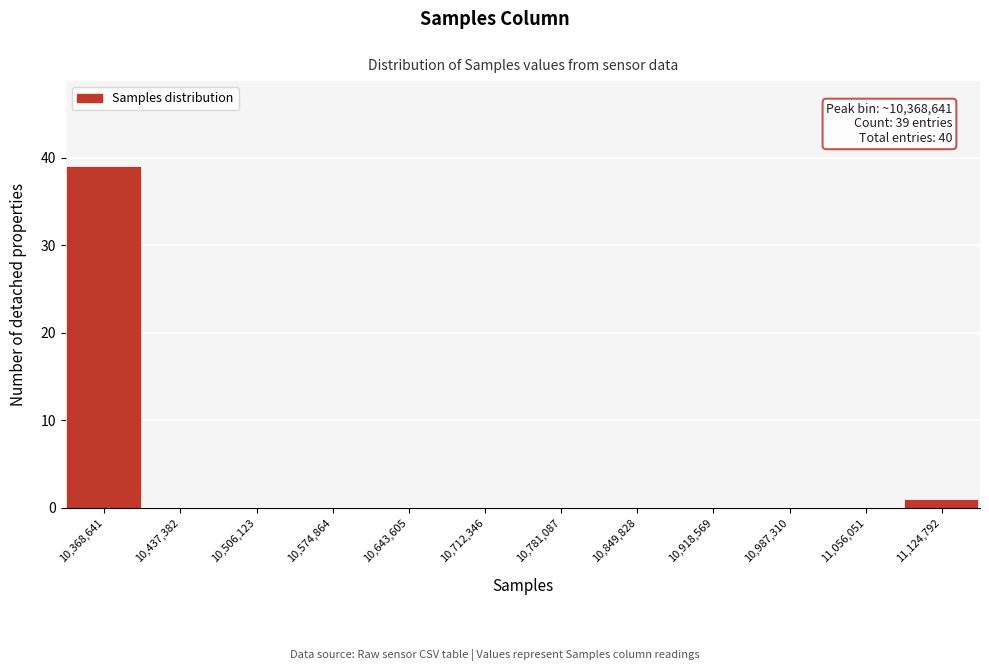

Reading left to right, transcribe all the data shown in this chart.

10,368,641=39	10,437,382=0	10,506,123=0	10,574,864=0	10,643,605=0	10,712,346=0	10,781,087=0	10,849,828=0	10,918,569=0	10,987,310=0	11,056,051=0	11,124,792=1